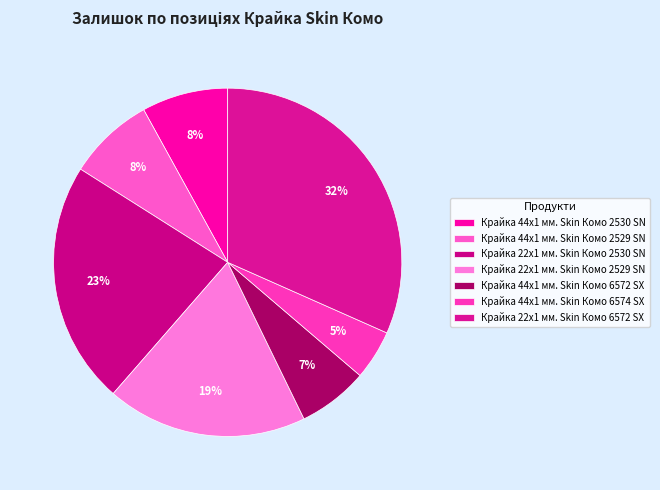

Which has a higher value, Крайка 22x1 мм. Skin Комо 6572 SX or Крайка 44x1 мм. Skin Комо 2530 SN?

Крайка 22x1 мм. Skin Комо 6572 SX